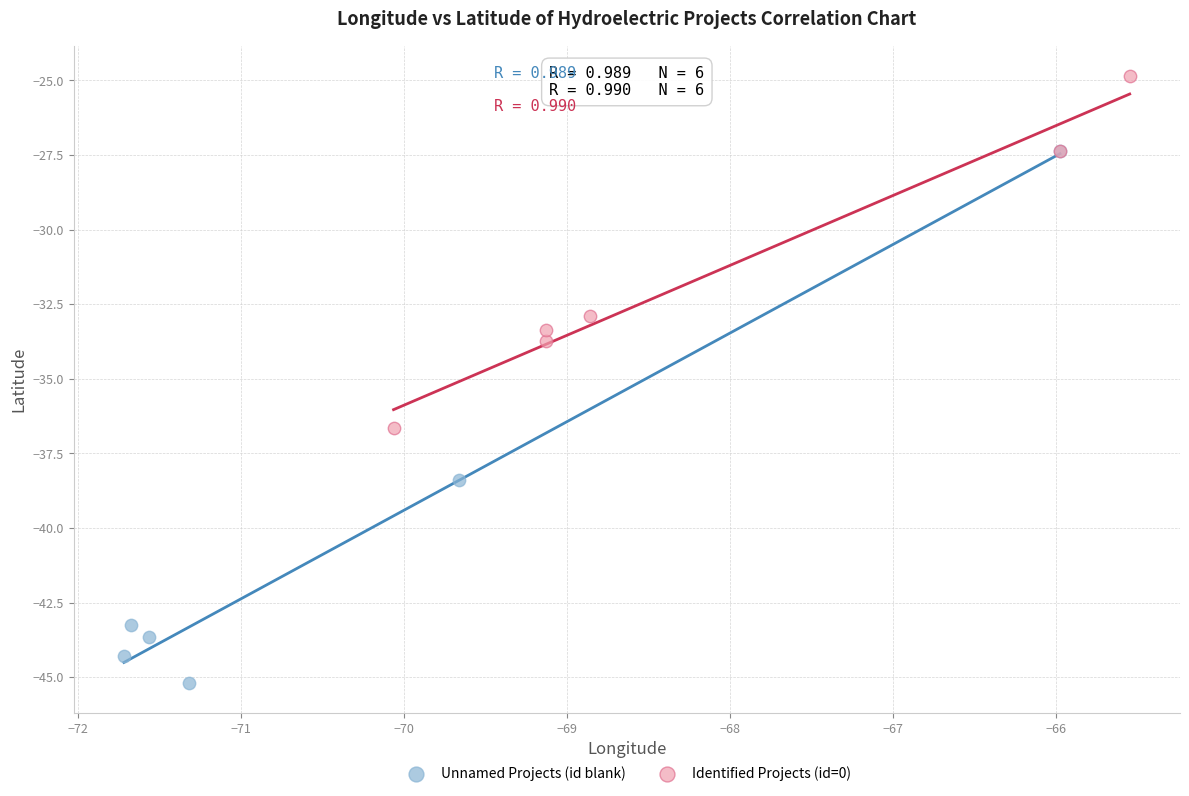

Which series reaches the minimum Y coordinate?

Unnamed Projects (id blank)